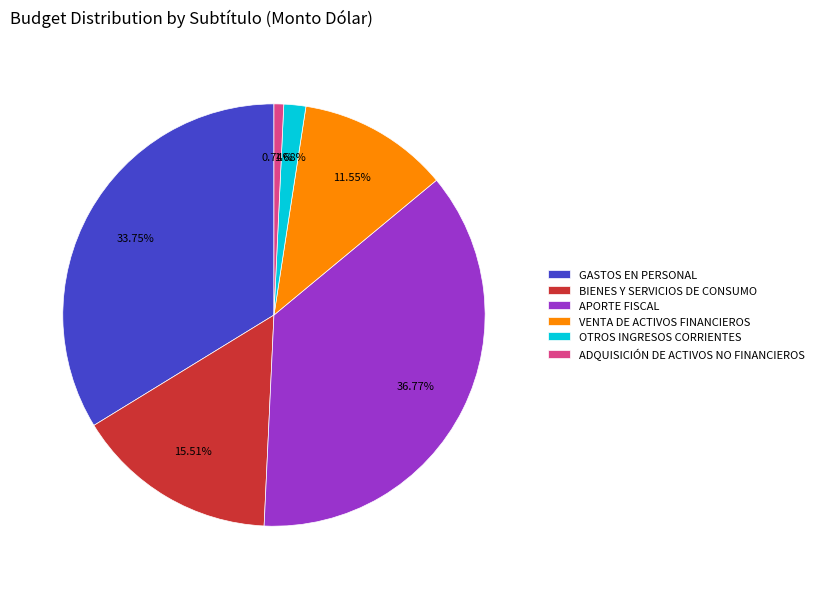

Does BIENES Y SERVICIOS DE CONSUMO account for over 50% of the chart?

No